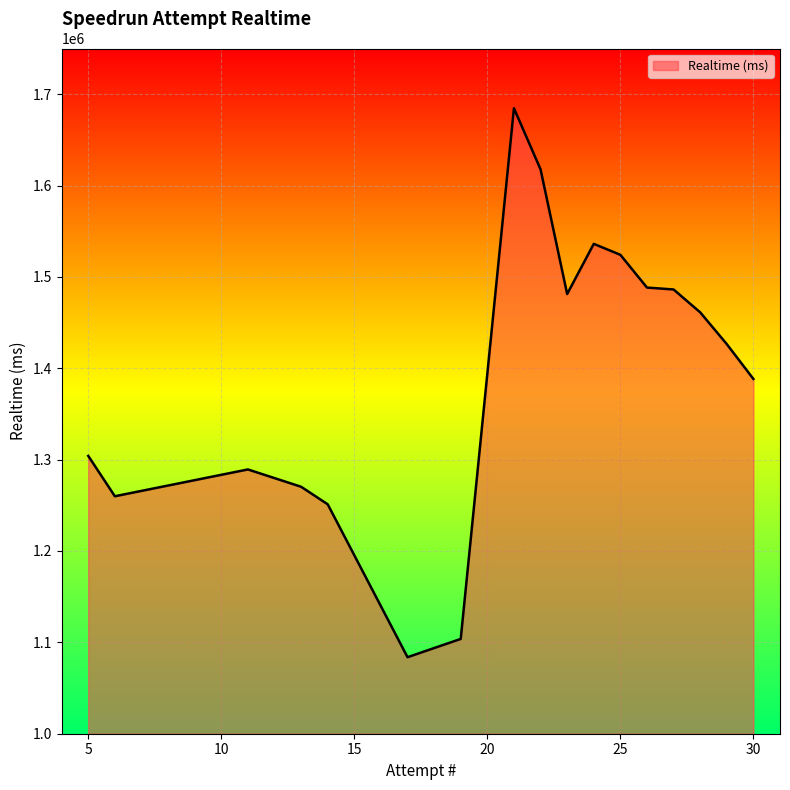

What is the maximum value shown in the chart?

1684562